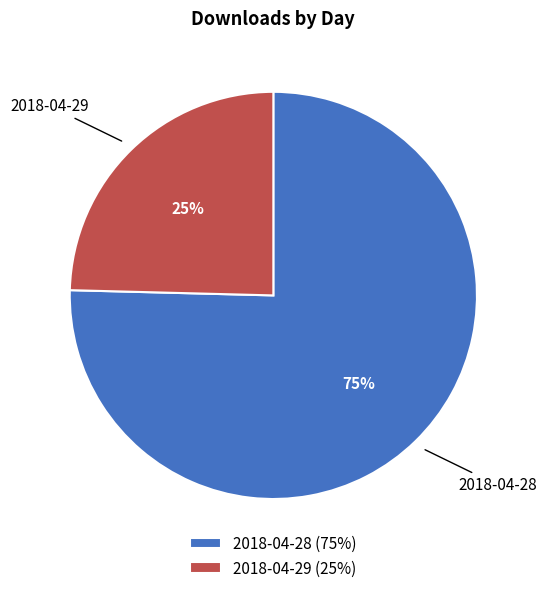

To the nearest percent, what portion does 2018-04-29 represent?

25%